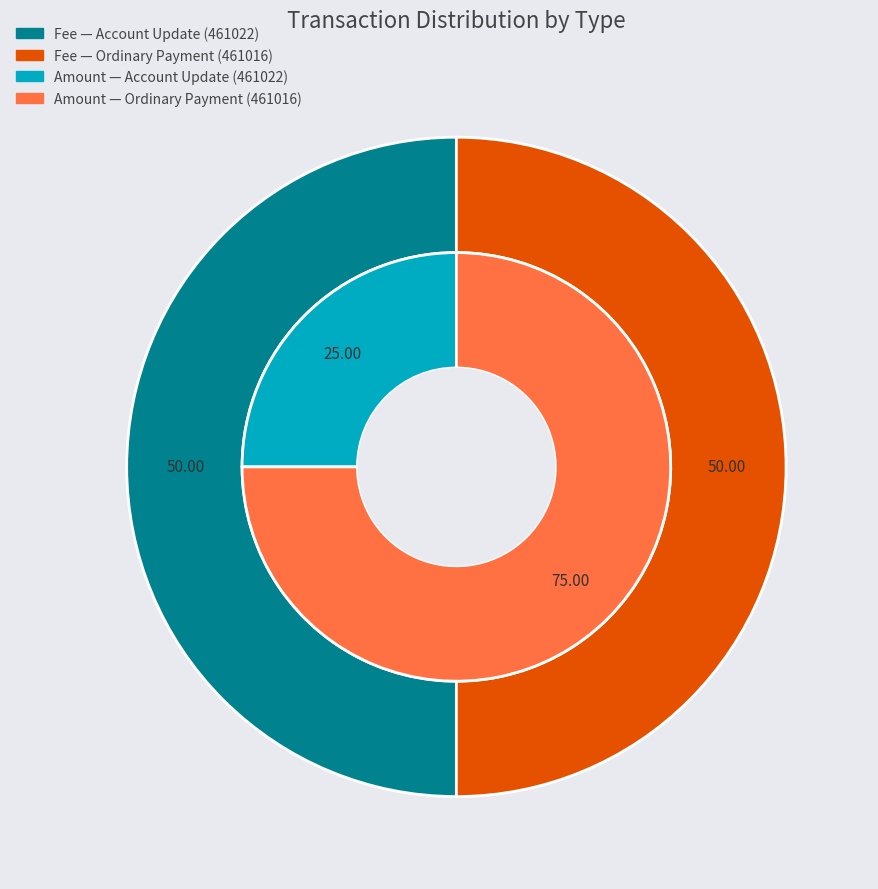

Is there any slice that represents more than half of the pie?

Yes